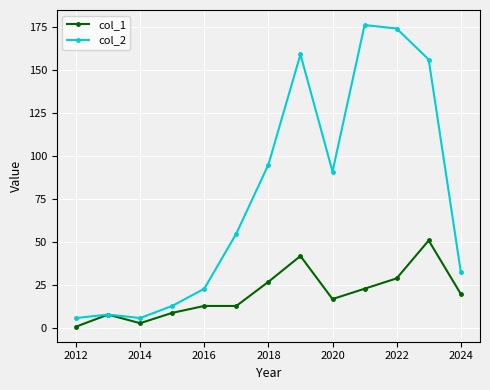

How many lines are shown in the chart?

2